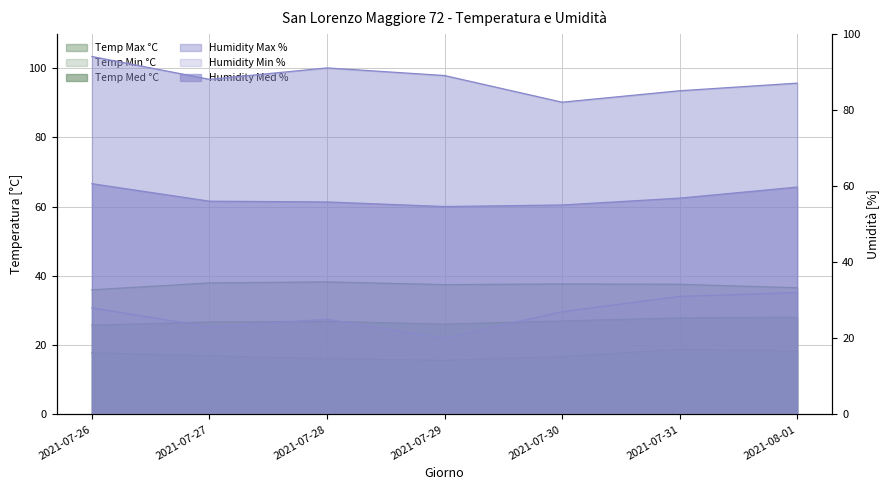

What are all the series names shown in the legend?

Temp Max °C, Temp Min °C, Temp Med °C, Humidity Max %, Humidity Min %, Humidity Med %